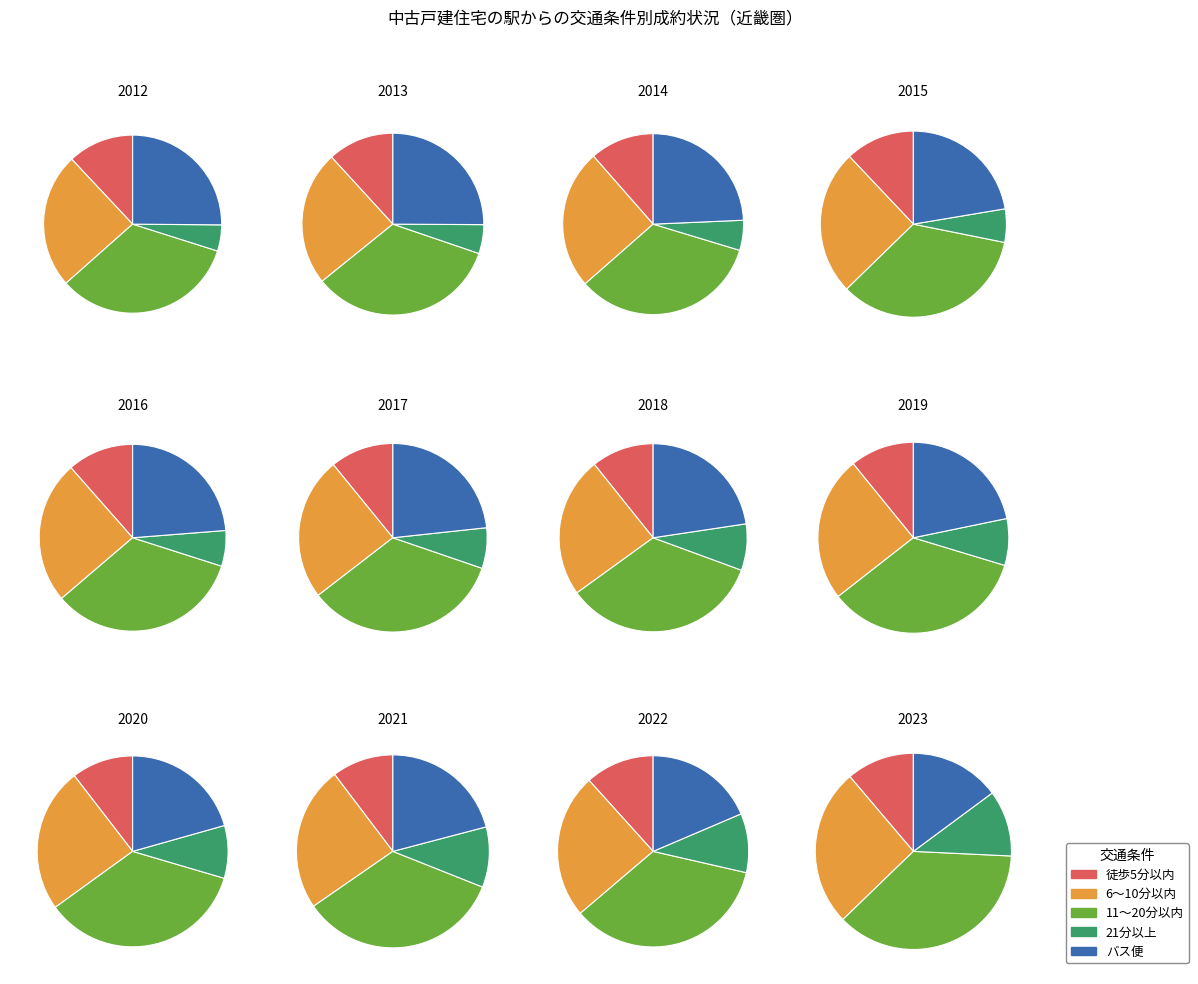

True or false: 2015 accounts for 9% of the total.

True